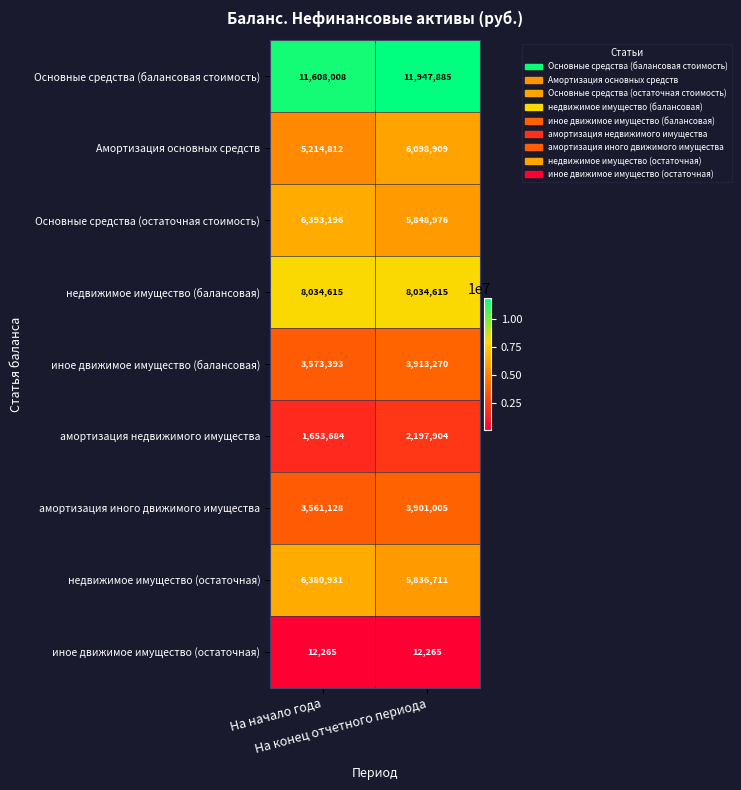

Between На начало года and На конец отчетного периода, which series saw the biggest shift?

Амортизация основных средств